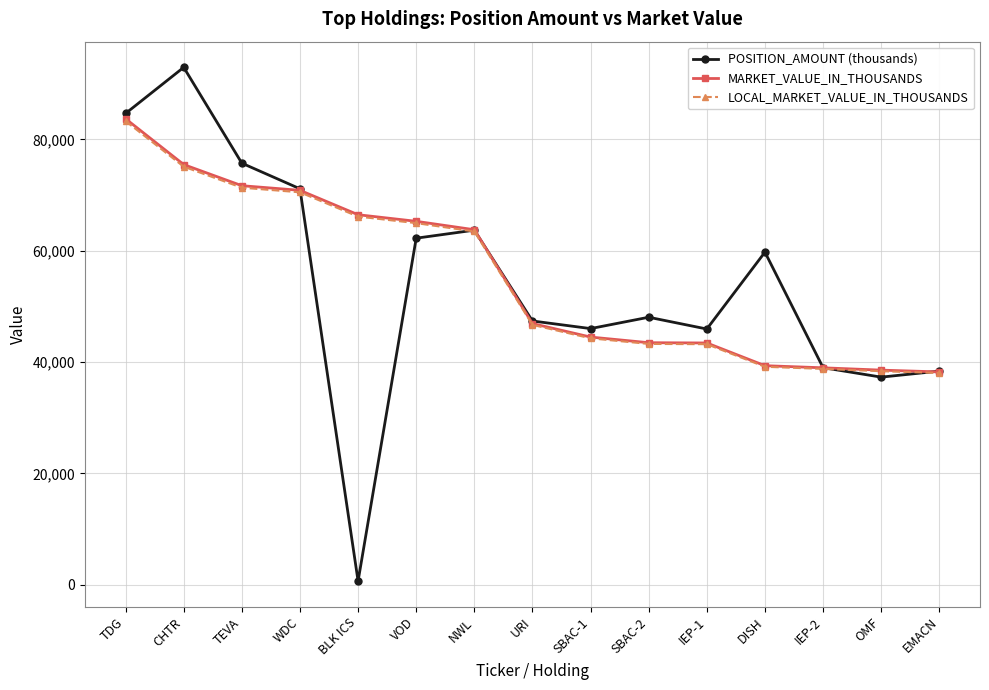

Does the chart display data point markers on the line(s)?

Yes